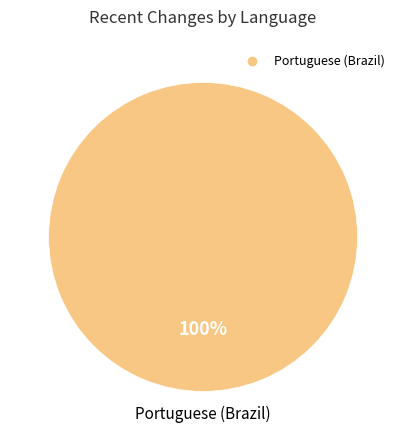

Does any single category account for the majority?

Yes